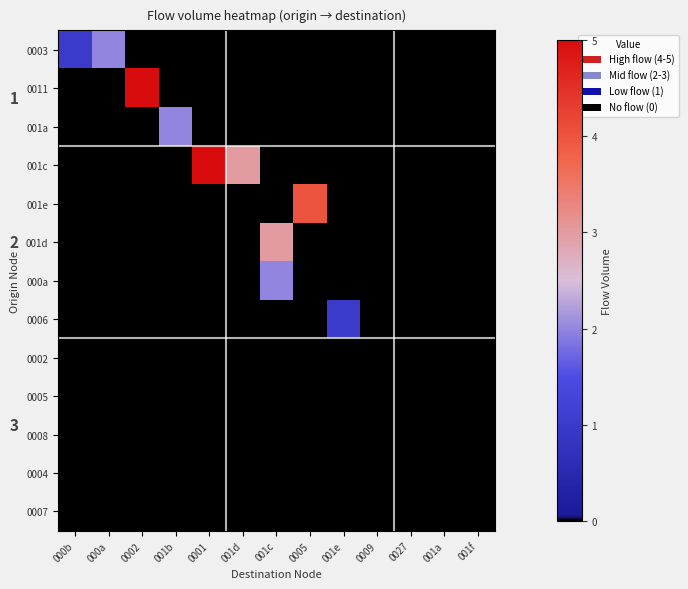

The value of 001d at 000a is 2. True or false?

False